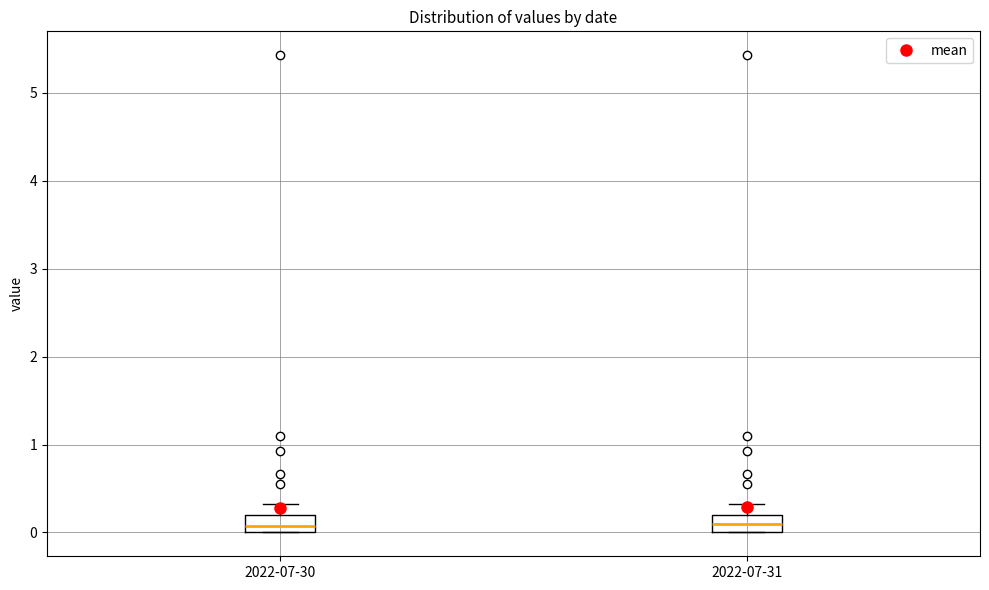

Reading left to right, read every box against the y-axis: the position of its median line, the range the box covers, and the ends of its whiskers. The values are not printed on the chart, so give them approximately, as read against the axis.

2022-07-30: median 0.1, box 0.0 to 0.2, whiskers 0.0 to 0.3
2022-07-31: median 0.1, box 0.0 to 0.2, whiskers 0.0 to 0.3